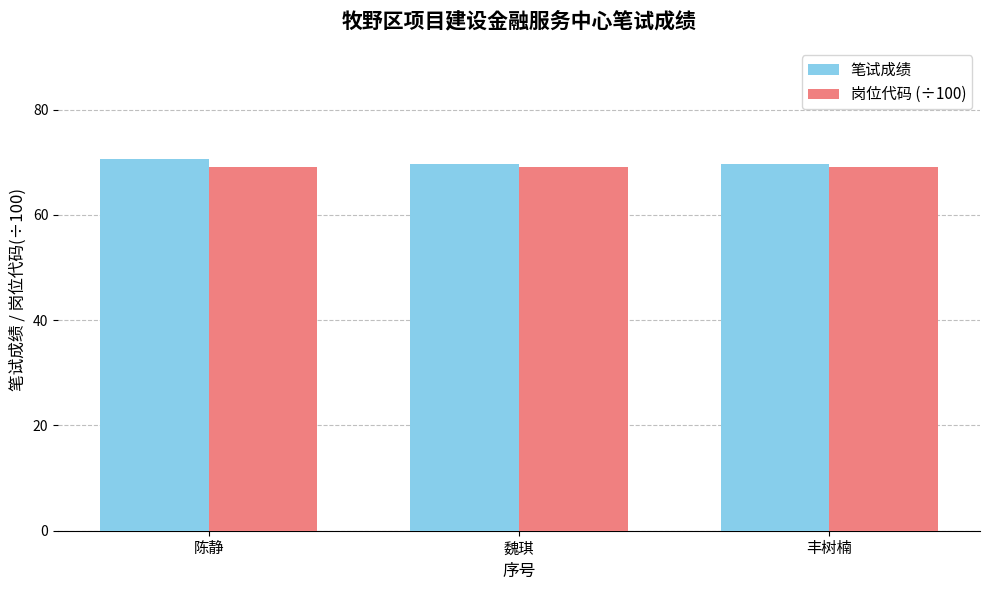

True or false: 笔试成绩 has a value of 122.2 at 魏琪.

False